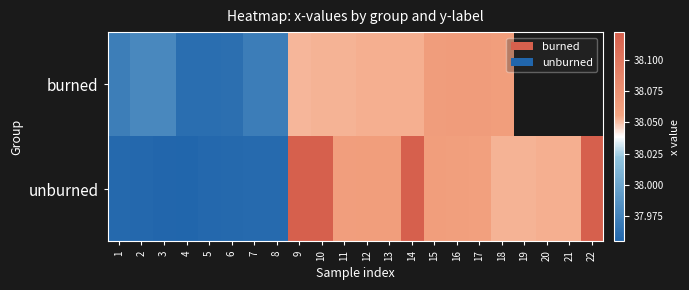

Which series changed the most between 7 and 16?

unburned